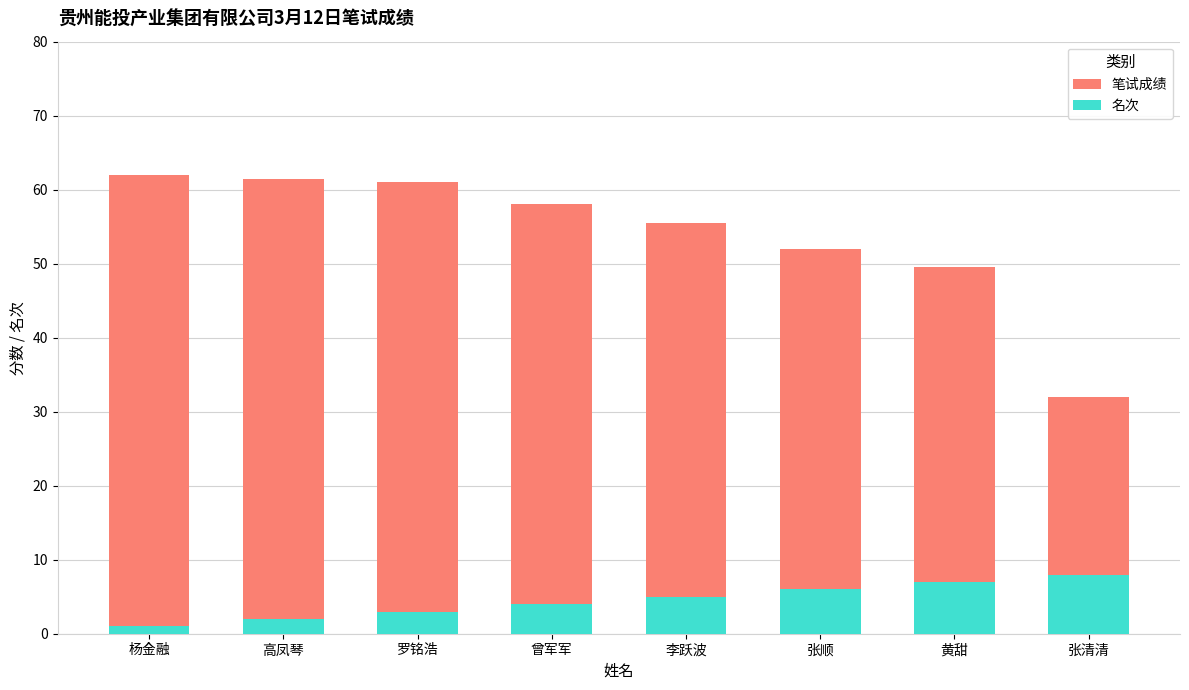

What is the minimum value for 笔试成绩?

32.0